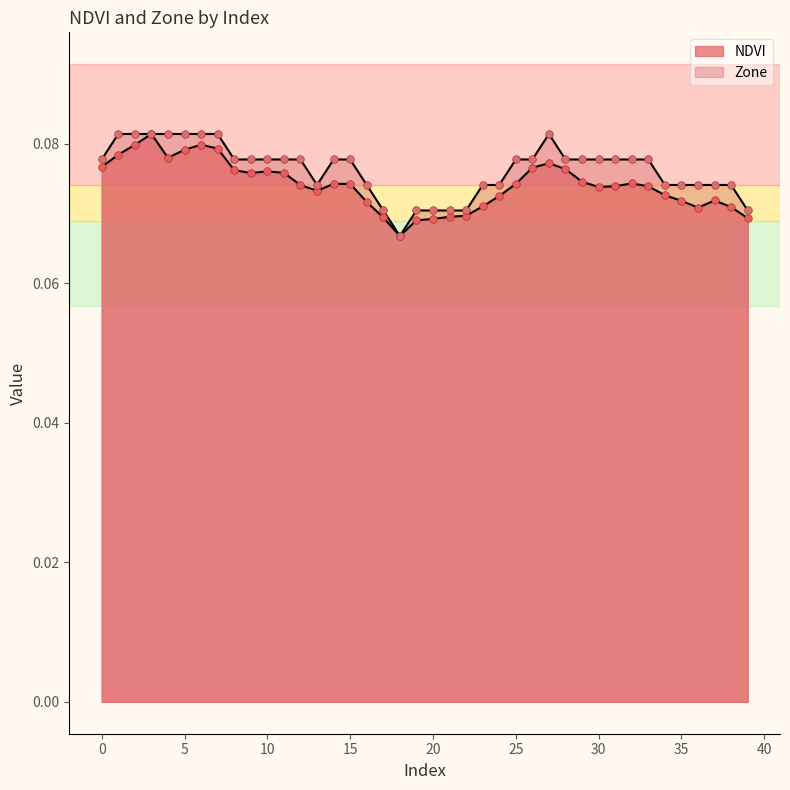

Which series has the largest Y range (max minus min)?

NDVI